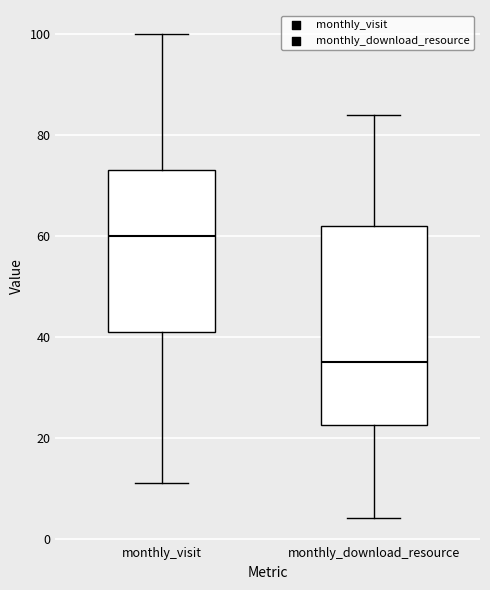

Where is the lower edge of the box for monthly_download_resource on the y-axis? The values are not printed on the chart, so give them approximately, as read against the axis.

22